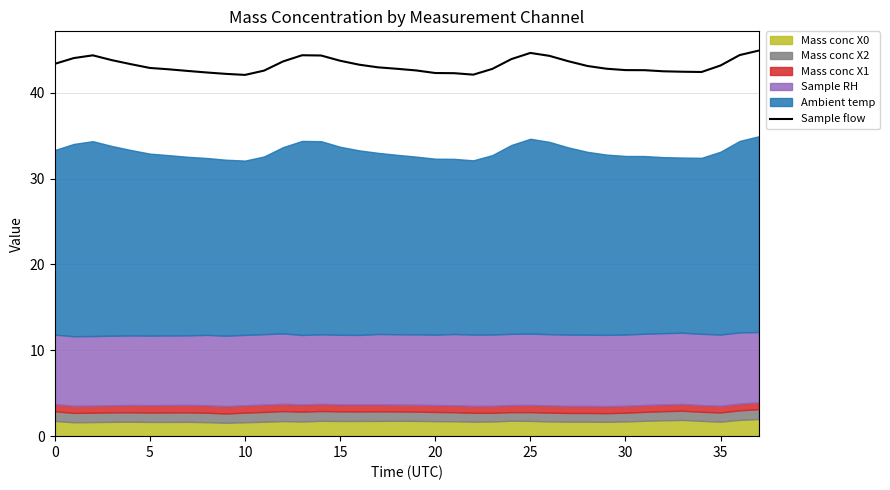

What is the maximum value for Sample flow?

44.9